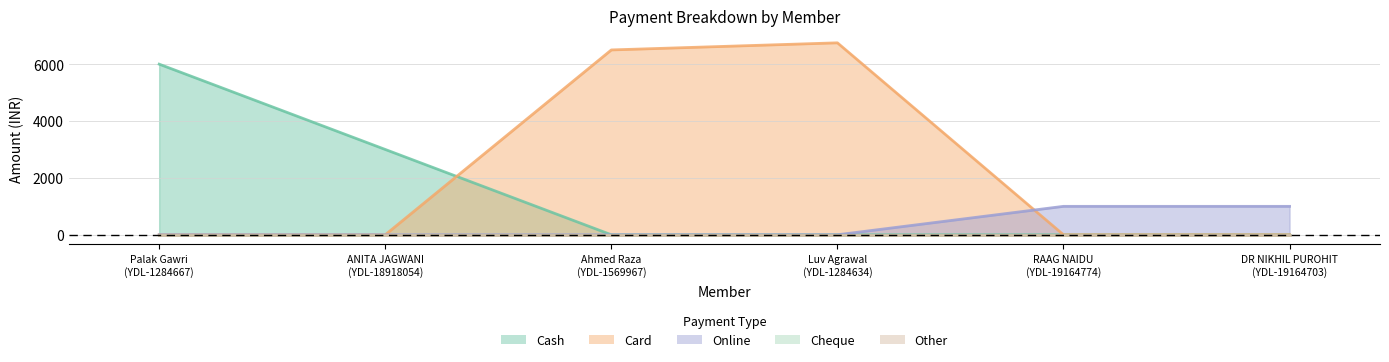

Which series ends up on top after the final intersection of Card and Cash?

Card